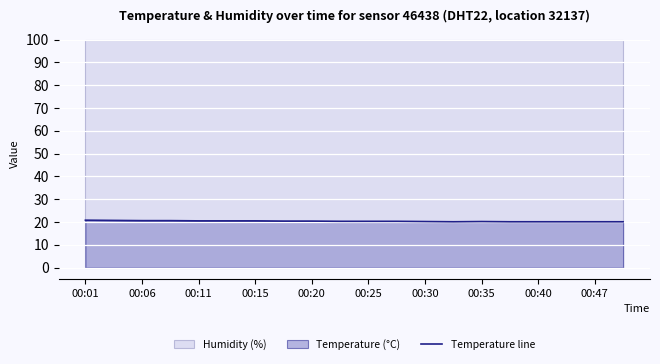

What is the average value?

20.3